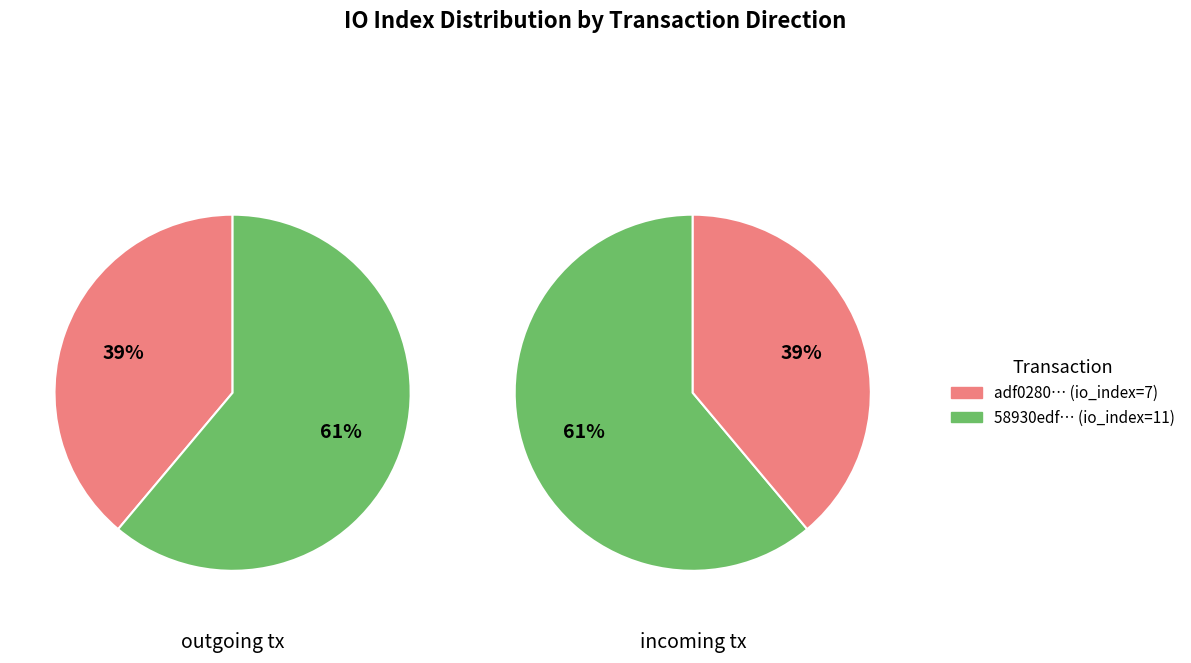

What percentage is the direction_values slice, to the nearest percent?

39%